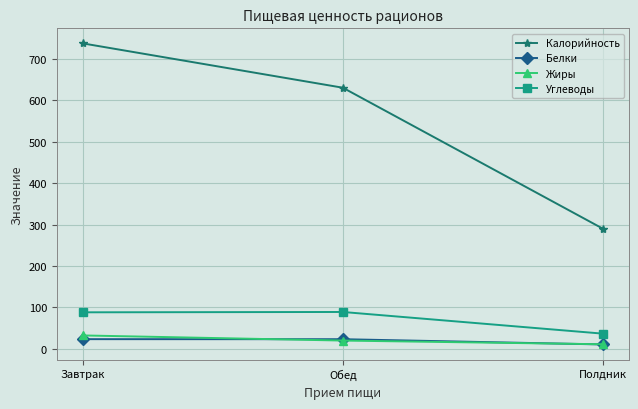

Is it true that Жиры equals 11.1 at Полдник?

True